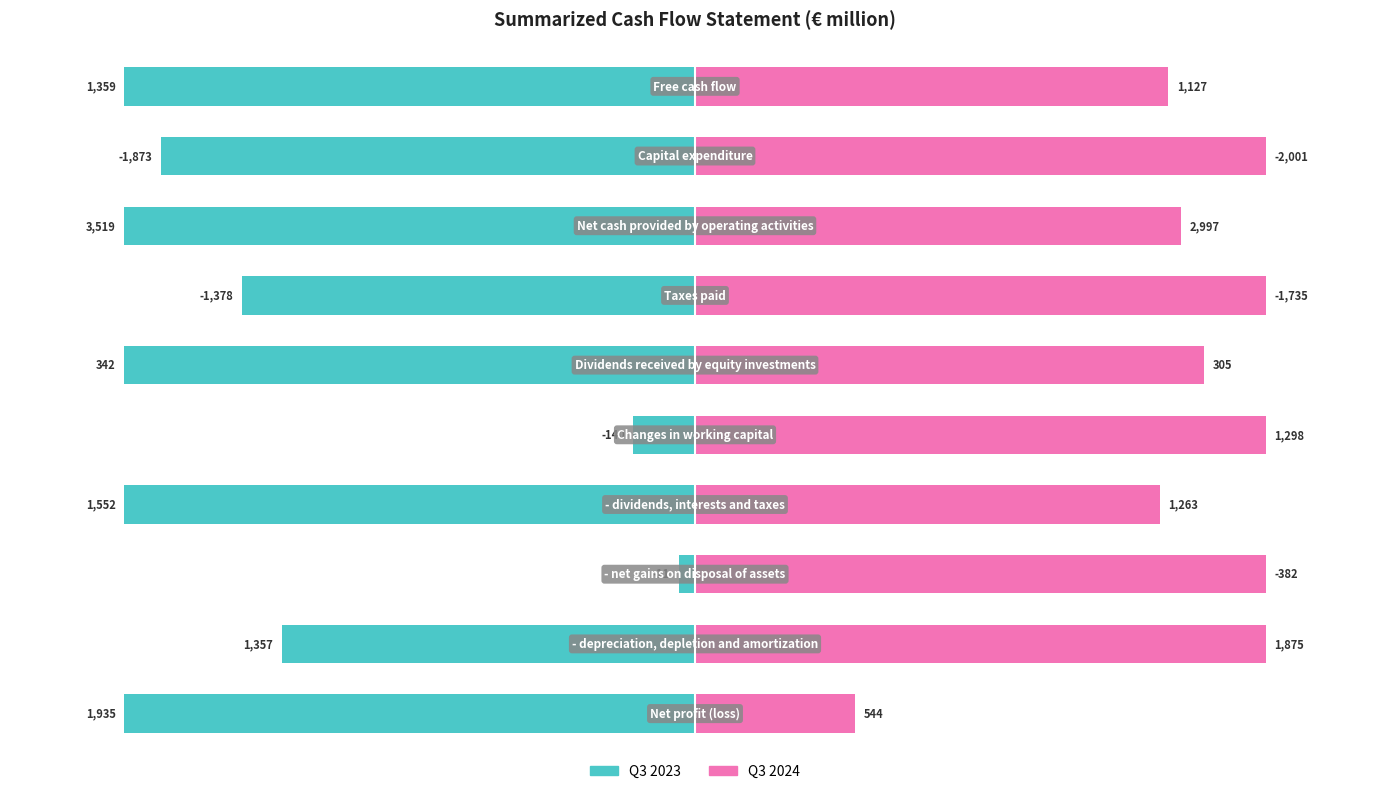

How many bars are there in each group?

2